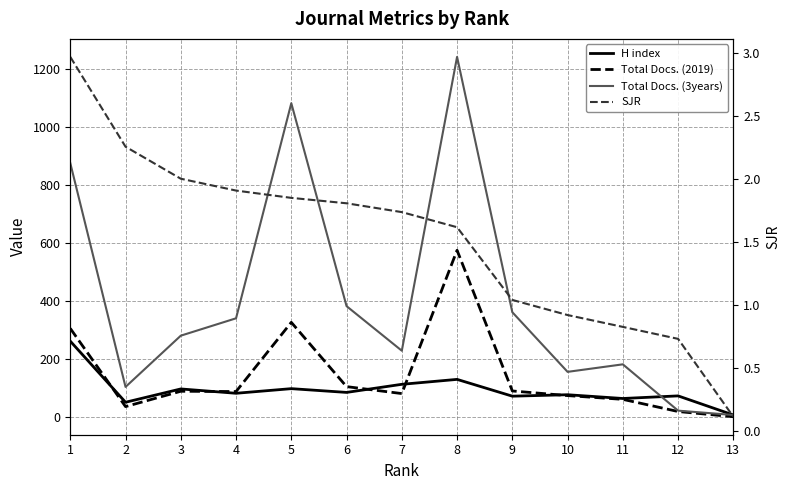

What is the difference between the maximum and minimum values in the H index series?

255.0